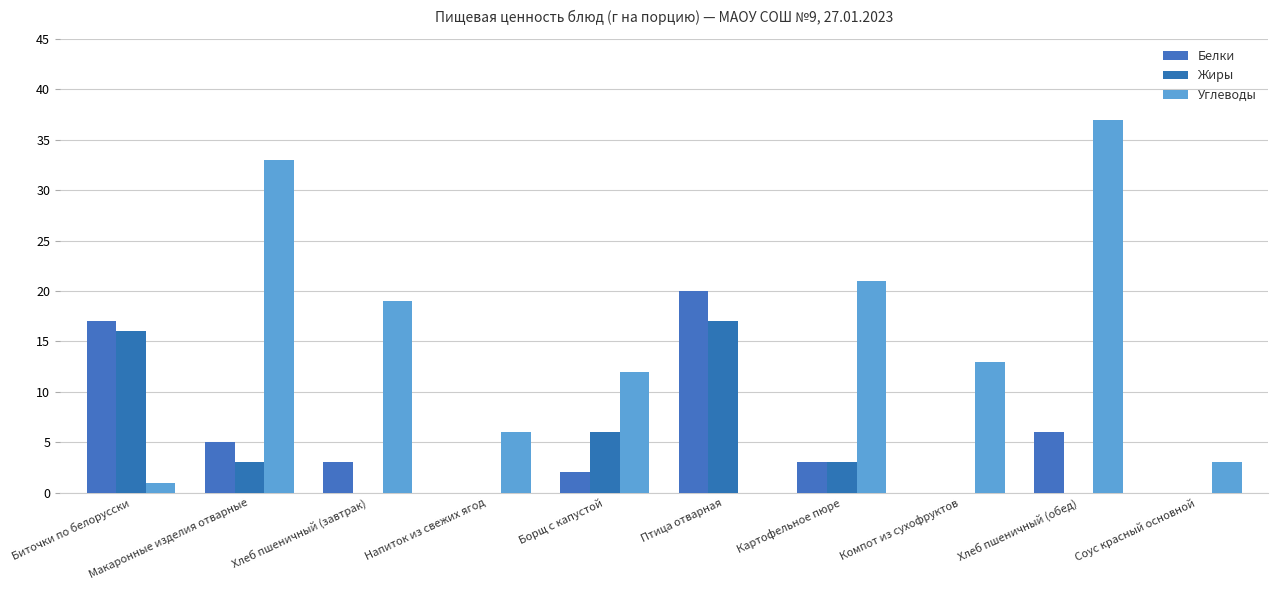

Are the bars grouped side by side (vs. stacked)?

Yes